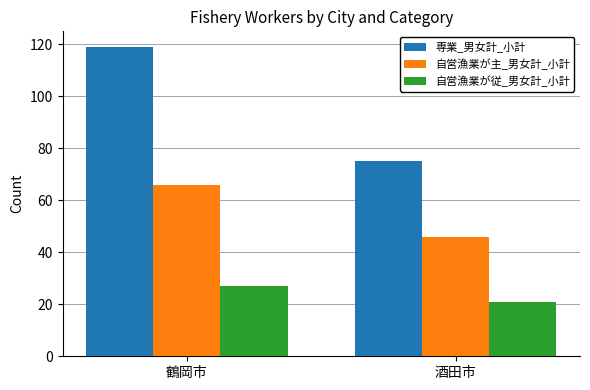

Which series has the largest total across all categories?

専業_男女計_小計